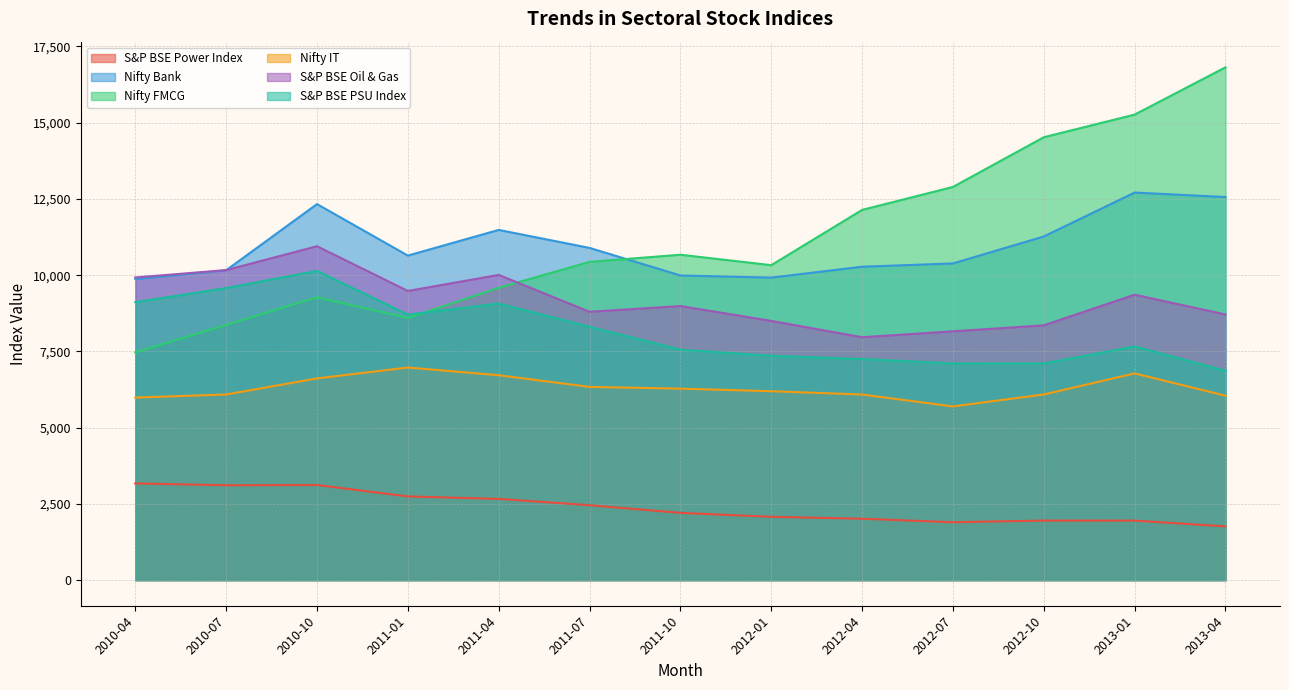

The value of S&P BSE Power Index at 2010-07 is 3110.2. True or false?

True